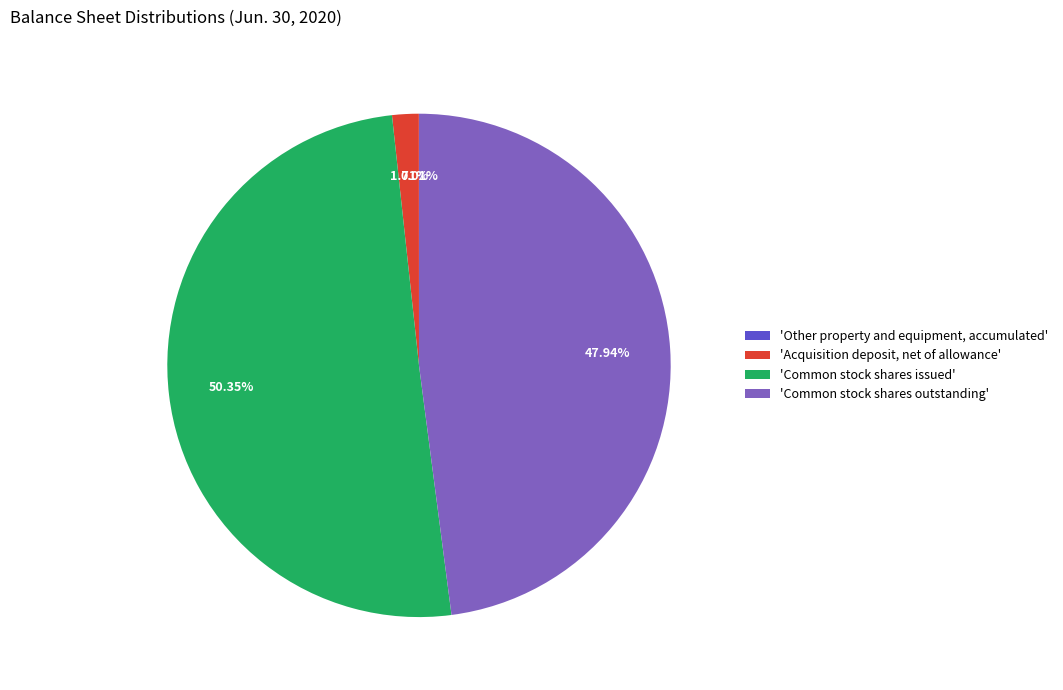

What is the largest slice in the pie chart?

'Common stock shares issued'